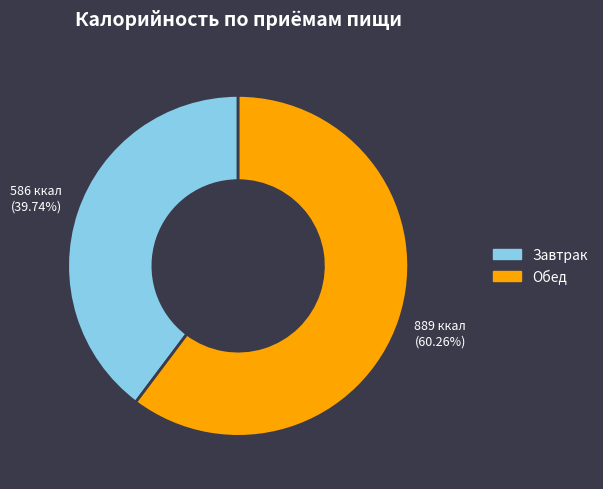

To the nearest percent, what is the average slice percentage?

50%